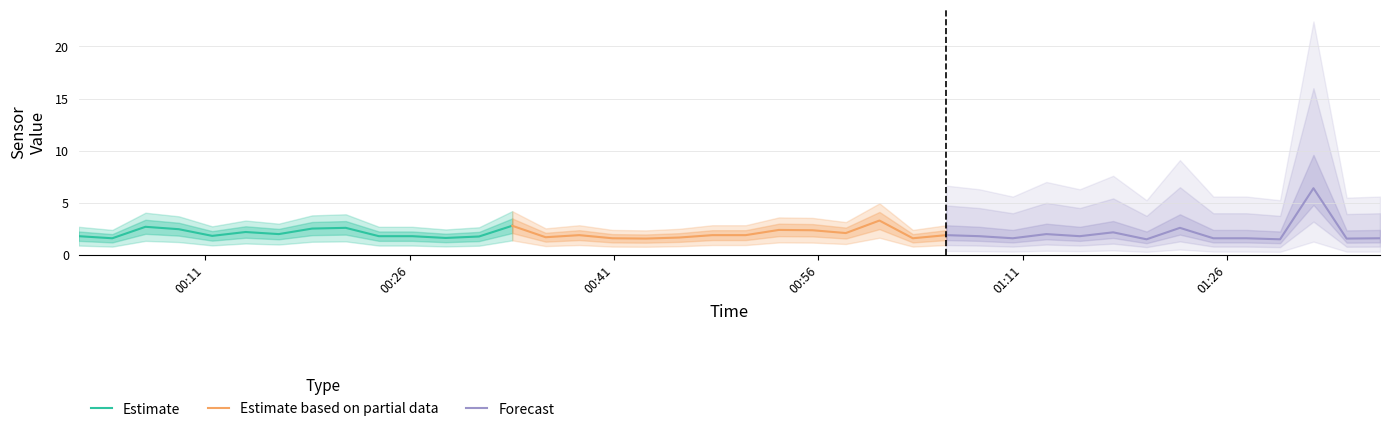

At which label does Estimate reach its minimum?

00:26